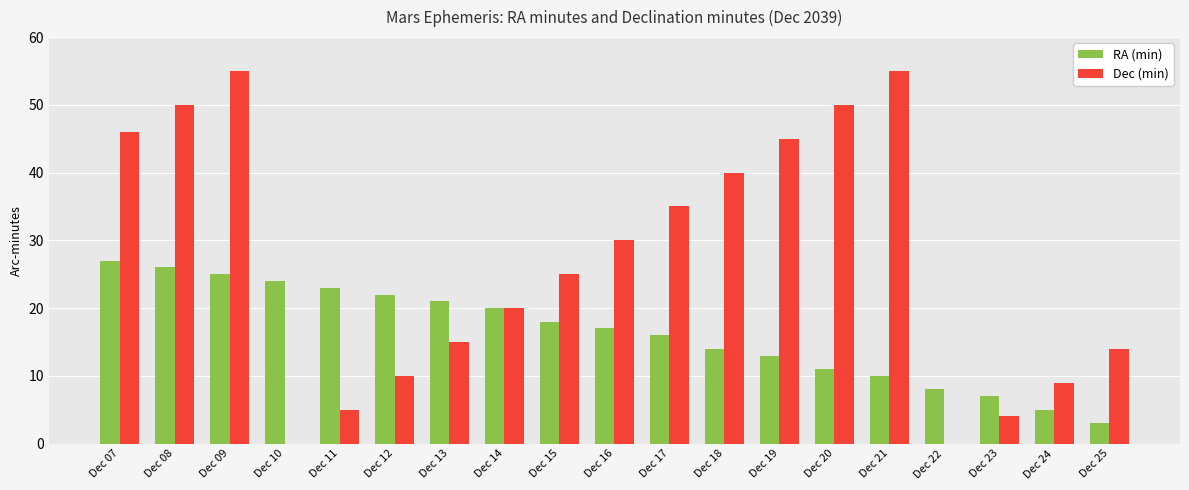

Which series has the widest spread of values?

Dec (min)